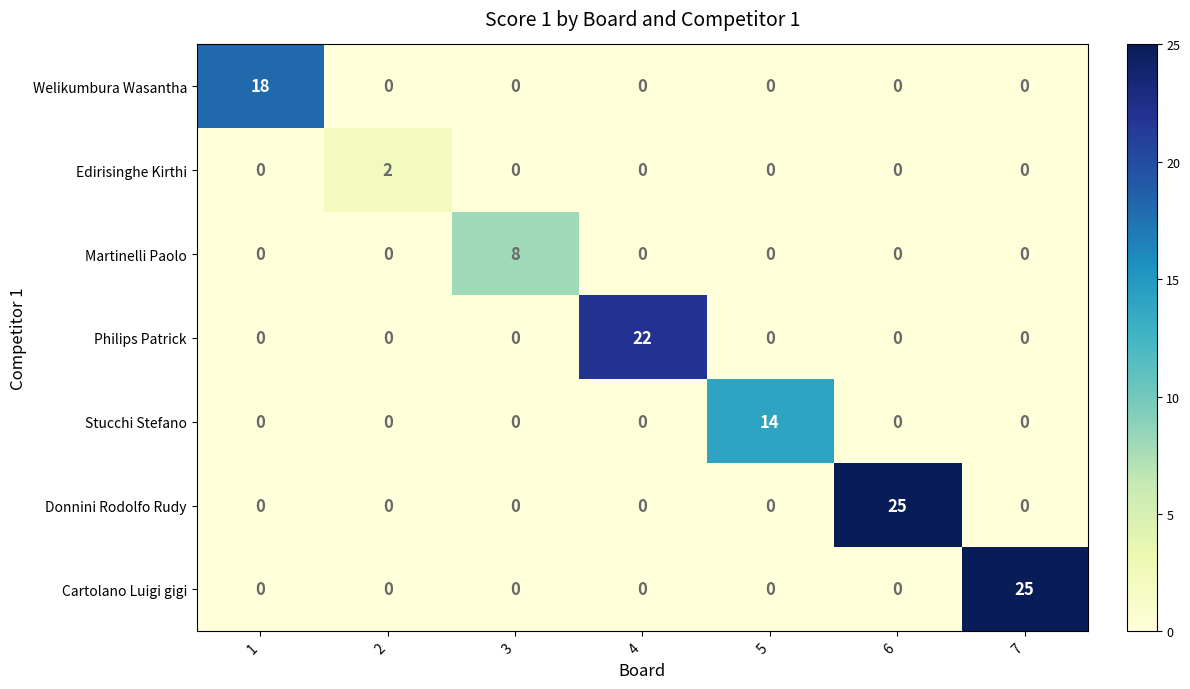

Between 4 and 7, which series saw the biggest shift?

Cartolano Luigi gigi